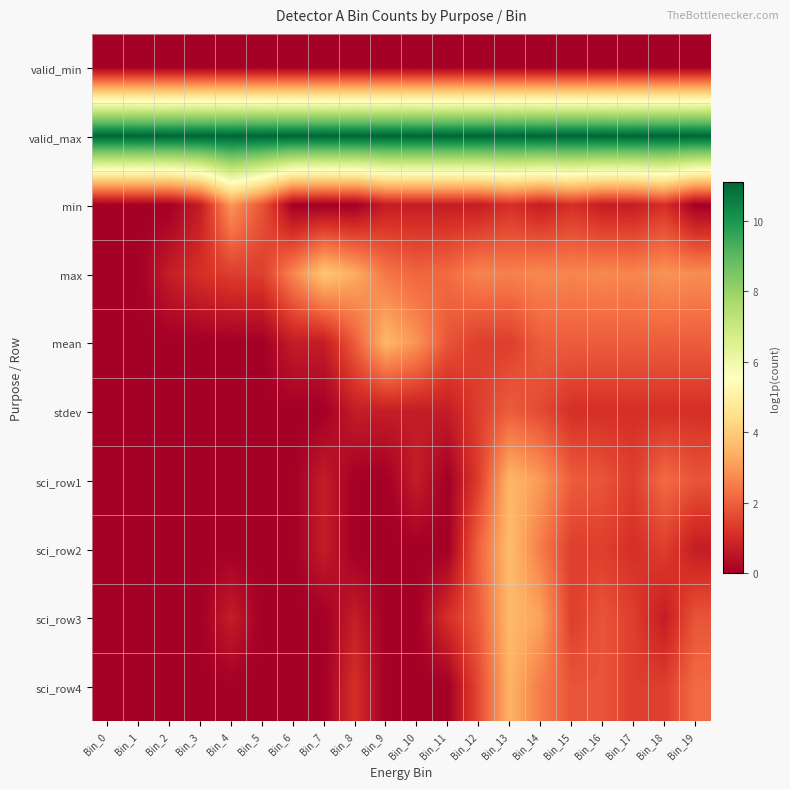

Reading left to right, extract all data points from this chart.

valid_min: Bin_0=0.0	Bin_1=0.0	Bin_2=0.0	Bin_3=0.0	Bin_4=0.0	Bin_5=0.0	Bin_6=0.0	Bin_7=0.0	Bin_8=0.0	Bin_9=0.0	Bin_10=0.0	Bin_11=0.0	Bin_12=0.0	Bin_13=0.0	Bin_14=0.0	Bin_15=0.0	Bin_16=0.0	Bin_17=0.0	Bin_18=0.0	Bin_19=0.0
valid_max: Bin_0=11.1	Bin_1=11.1	Bin_2=11.1	Bin_3=11.1	Bin_4=11.1	Bin_5=11.1	Bin_6=11.1	Bin_7=11.1	Bin_8=11.1	Bin_9=11.1	Bin_10=11.1	Bin_11=11.1	Bin_12=11.1	Bin_13=11.1	Bin_14=11.1	Bin_15=11.1	Bin_16=11.1	Bin_17=11.1	Bin_18=11.1	Bin_19=11.1
min: Bin_0=0.0	Bin_1=0.0	Bin_2=0.0	Bin_3=0.7	Bin_4=2.9	Bin_5=1.8	Bin_6=0.0	Bin_7=0.0	Bin_8=0.0	Bin_9=0.7	Bin_10=0.7	Bin_11=0.7	Bin_12=0.7	Bin_13=1.1	Bin_14=0.7	Bin_15=1.1	Bin_16=0.7	Bin_17=0.7	Bin_18=1.1	Bin_19=0.0
max: Bin_0=0.0	Bin_1=0.0	Bin_2=0.7	Bin_3=1.1	Bin_4=1.4	Bin_5=1.4	Bin_6=2.6	Bin_7=3.9	Bin_8=3.3	Bin_9=2.4	Bin_10=2.1	Bin_11=2.2	Bin_12=2.6	Bin_13=2.6	Bin_14=2.7	Bin_15=2.6	Bin_16=2.7	Bin_17=2.6	Bin_18=2.9	Bin_19=2.8
mean: Bin_0=0.0	Bin_1=0.0	Bin_2=0.0	Bin_3=0.0	Bin_4=0.0	Bin_5=0.0	Bin_6=0.7	Bin_7=0.7	Bin_8=1.9	Bin_9=3.6	Bin_10=2.9	Bin_11=1.8	Bin_12=1.4	Bin_13=1.4	Bin_14=1.9	Bin_15=1.9	Bin_16=1.9	Bin_17=1.9	Bin_18=1.9	Bin_19=1.9
stdev: Bin_0=0.0	Bin_1=0.0	Bin_2=0.0	Bin_3=0.0	Bin_4=0.0	Bin_5=0.0	Bin_6=0.0	Bin_7=0.0	Bin_8=0.7	Bin_9=0.7	Bin_10=0.7	Bin_11=0.7	Bin_12=1.4	Bin_13=1.9	Bin_14=1.6	Bin_15=1.1	Bin_16=1.1	Bin_17=1.1	Bin_18=1.1	Bin_19=1.1
sci_row1: Bin_0=0.0	Bin_1=0.0	Bin_2=0.0	Bin_3=0.0	Bin_4=0.0	Bin_5=0.0	Bin_6=0.0	Bin_7=0.7	Bin_8=0.0	Bin_9=0.0	Bin_10=0.7	Bin_11=0.0	Bin_12=1.4	Bin_13=3.6	Bin_14=3.0	Bin_15=1.9	Bin_16=1.8	Bin_17=1.4	Bin_18=2.2	Bin_19=1.8
sci_row2: Bin_0=0.0	Bin_1=0.0	Bin_2=0.0	Bin_3=0.0	Bin_4=0.0	Bin_5=0.0	Bin_6=0.0	Bin_7=0.7	Bin_8=0.0	Bin_9=0.0	Bin_10=0.0	Bin_11=0.0	Bin_12=2.1	Bin_13=3.7	Bin_14=2.5	Bin_15=1.4	Bin_16=1.4	Bin_17=1.1	Bin_18=1.4	Bin_19=0.7
sci_row3: Bin_0=0.0	Bin_1=0.0	Bin_2=0.0	Bin_3=0.0	Bin_4=0.7	Bin_5=0.0	Bin_6=0.0	Bin_7=0.0	Bin_8=0.7	Bin_9=0.0	Bin_10=0.0	Bin_11=1.1	Bin_12=1.9	Bin_13=3.6	Bin_14=3.1	Bin_15=1.4	Bin_16=1.8	Bin_17=1.4	Bin_18=0.7	Bin_19=1.8
sci_row4: Bin_0=0.0	Bin_1=0.0	Bin_2=0.0	Bin_3=0.0	Bin_4=0.0	Bin_5=0.0	Bin_6=0.0	Bin_7=0.0	Bin_8=1.1	Bin_9=0.0	Bin_10=0.0	Bin_11=0.0	Bin_12=1.6	Bin_13=3.5	Bin_14=2.5	Bin_15=1.8	Bin_16=1.8	Bin_17=1.4	Bin_18=1.4	Bin_19=2.2